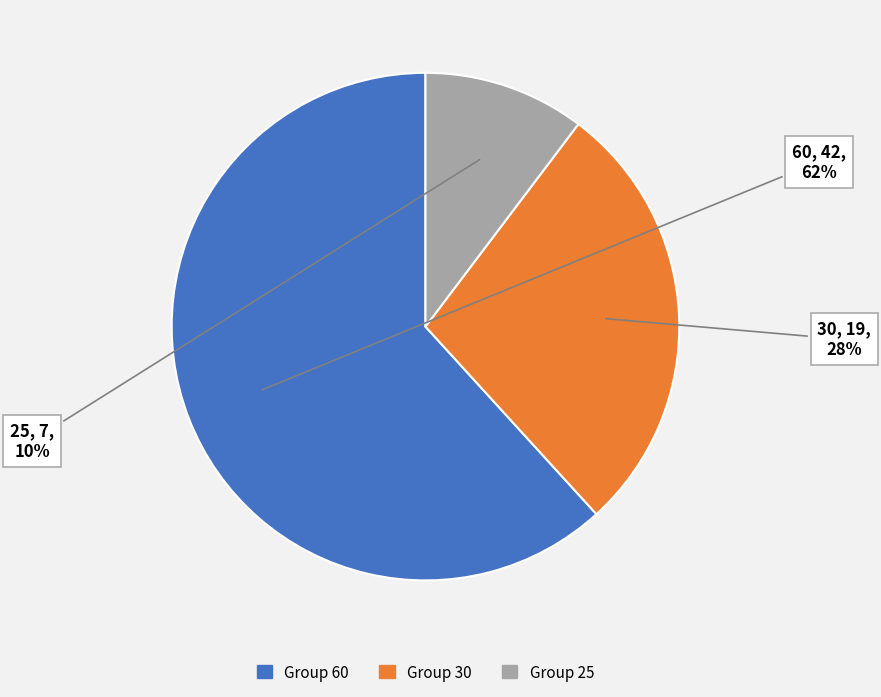

What is the smallest slice in the pie chart?

Group 25